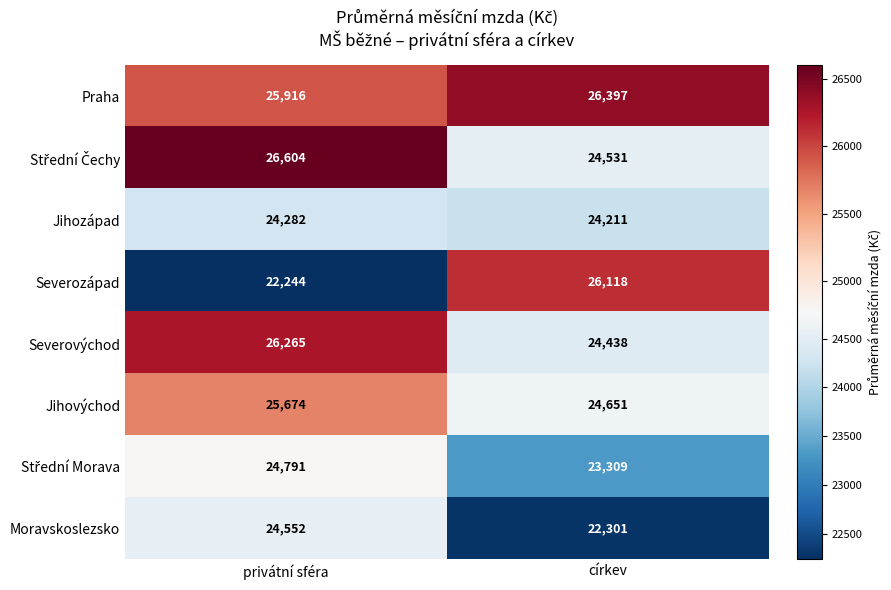

The value of Severozápad at privátní sféra is 22244. True or false?

True